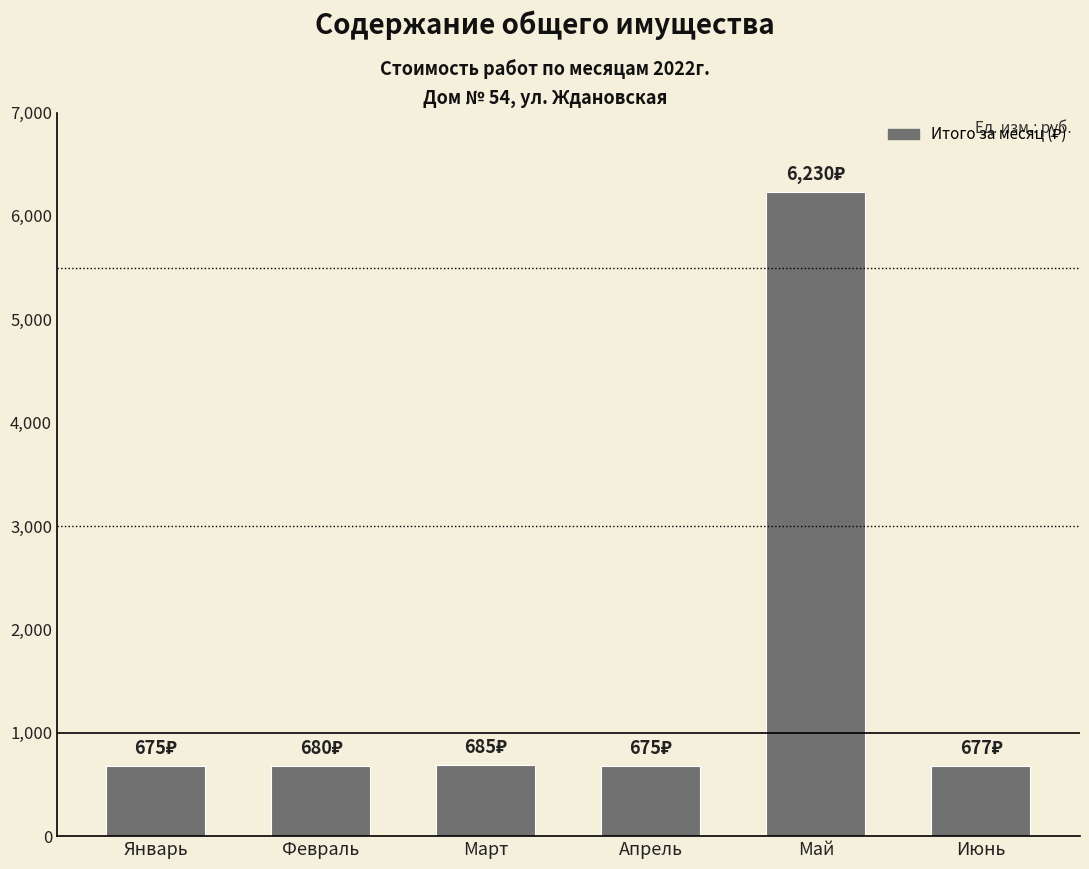

Is it true that the value at Март is 274.8?

False